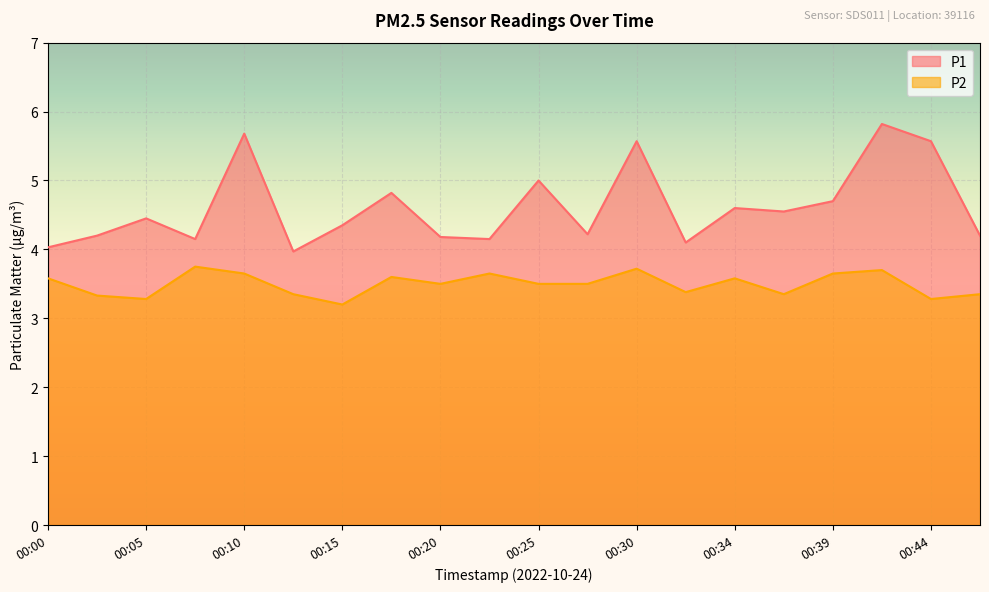

Which series has the largest range (max minus min)?

P1